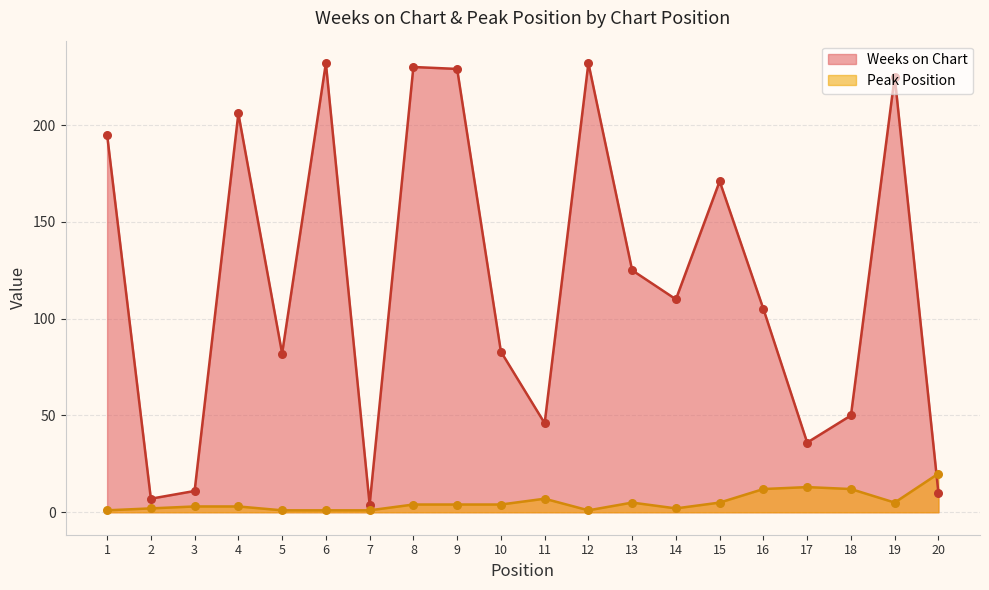

Which series contains the highest Y value?

Weeks on Chart